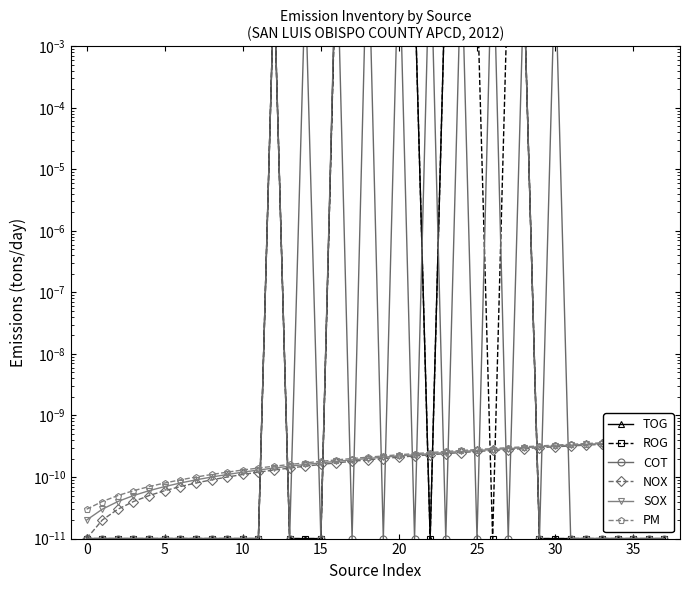

At which category is the sum across all series the highest?

16